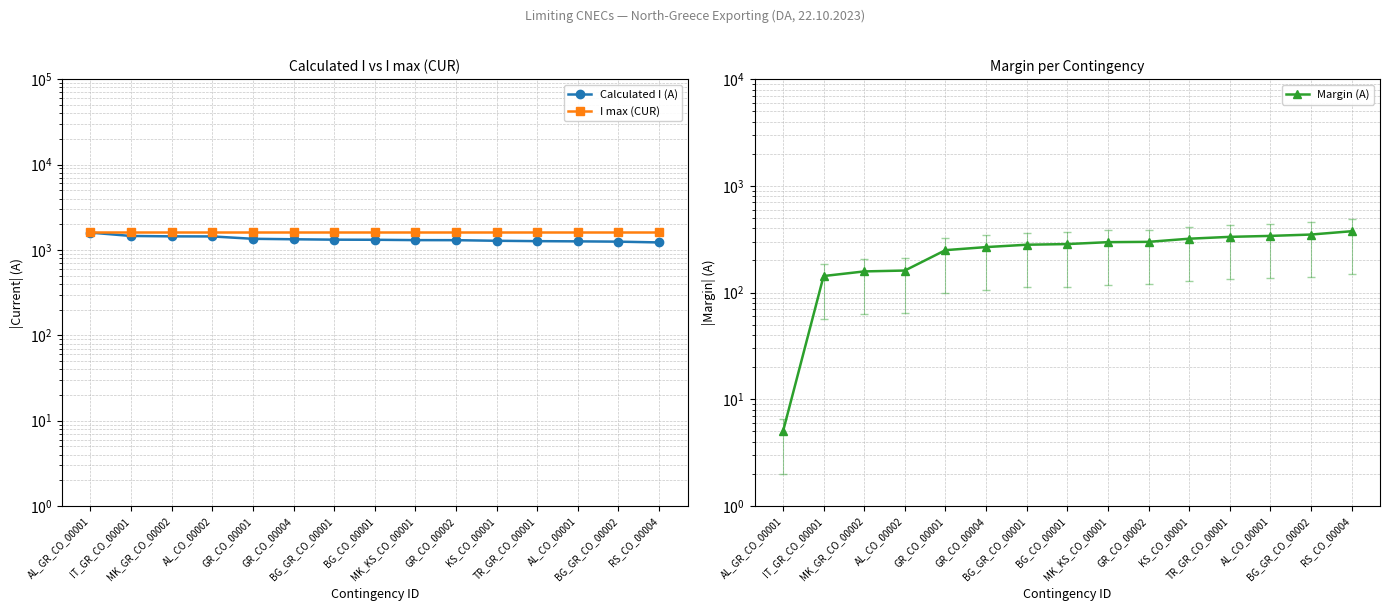

True or false: Margin (A) and I max (CUR) cross at least once.

False